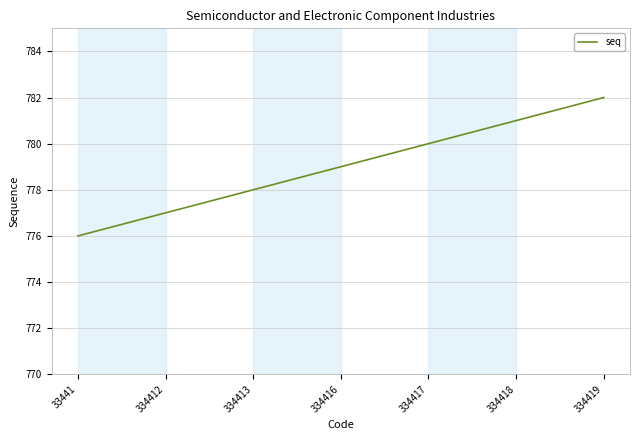

Which category has the highest value across all series?

334419